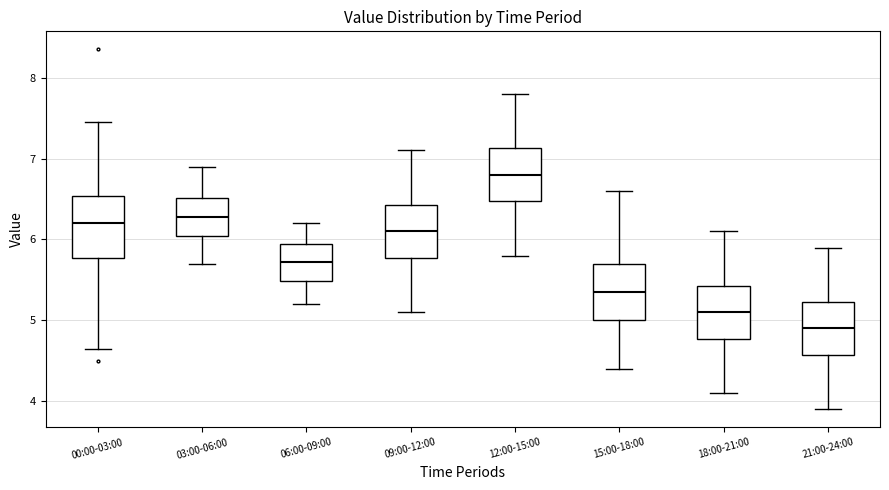

Reading left to right, read every box against the y-axis: the position of its median line, the range the box covers, and the ends of its whiskers. The values are not printed on the chart, so give them approximately, as read against the axis.

00:00-03:00: median 6.2, box 5.8 to 6.5, whiskers 4.7 to 7.5
03:00-06:00: median 6.3, box 6.0 to 6.5, whiskers 5.7 to 6.9
06:00-09:00: median 5.7, box 5.5 to 6.0, whiskers 5.2 to 6.2
09:00-12:00: median 6.1, box 5.8 to 6.4, whiskers 5.1 to 7.1
12:00-15:00: median 6.8, box 6.5 to 7.1, whiskers 5.8 to 7.8
15:00-18:00: median 5.4, box 5.0 to 5.7, whiskers 4.4 to 6.6
18:00-21:00: median 5.1, box 4.8 to 5.4, whiskers 4.1 to 6.1
21:00-24:00: median 4.9, box 4.6 to 5.2, whiskers 3.9 to 5.9